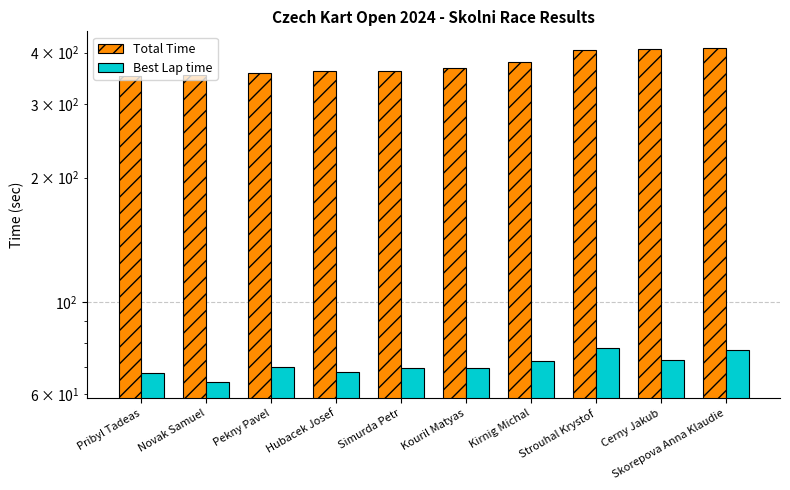

Rank the series by their average value, from lowest to highest.

Best Lap time, Total Time